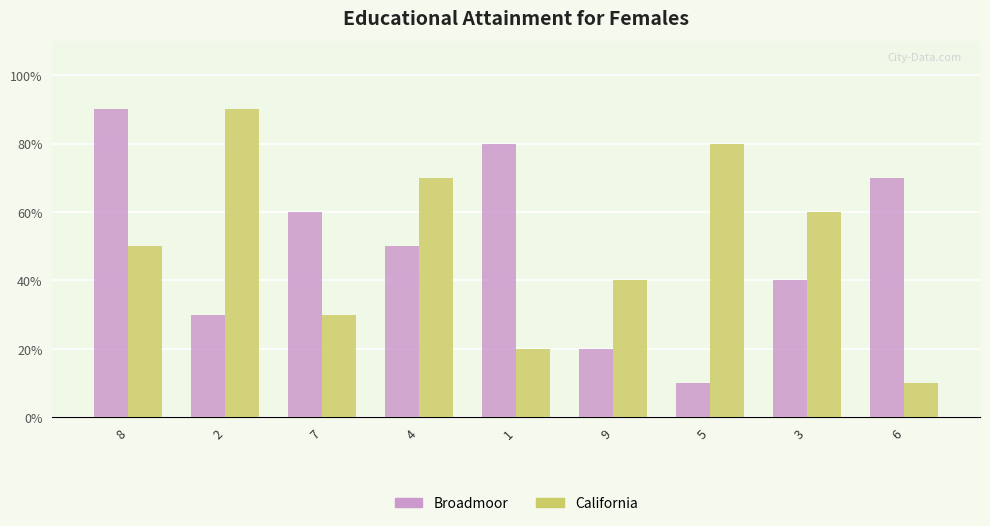

Does the chart contain any negative values?

No